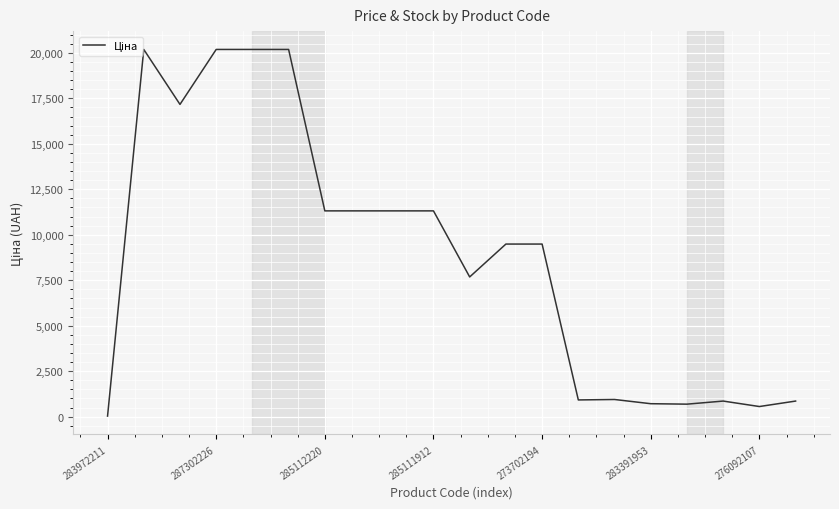

What is the maximum value shown in the chart?

20186.0